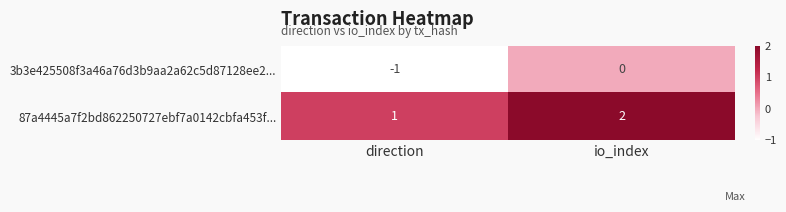

Is the value of 87a4445a7f2bd862250727ebf7a0142cbfa453f... at direction greater than the value of 3b3e425508f3a46a76d3b9aa2a62c5d87128ee2... at io_index?

Yes